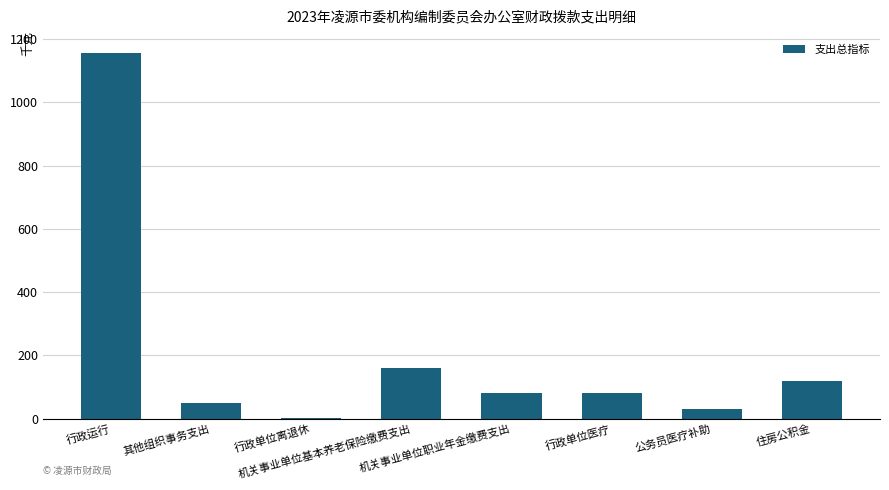

What is the maximum value shown in the chart?

1155.3